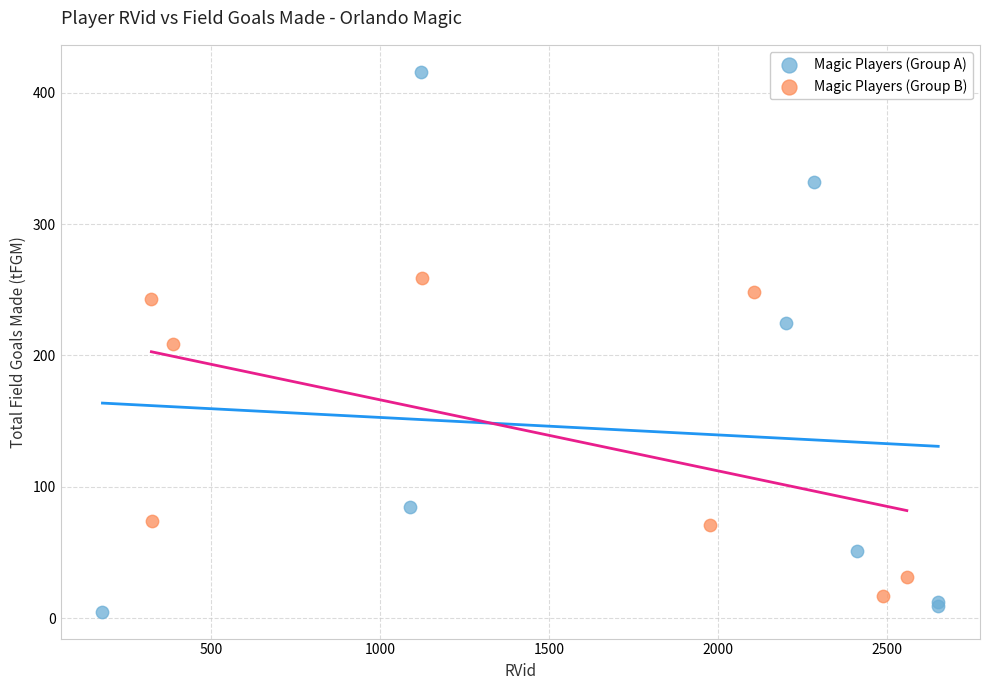

Which series contains the highest Y value?

Magic Players (Group A)